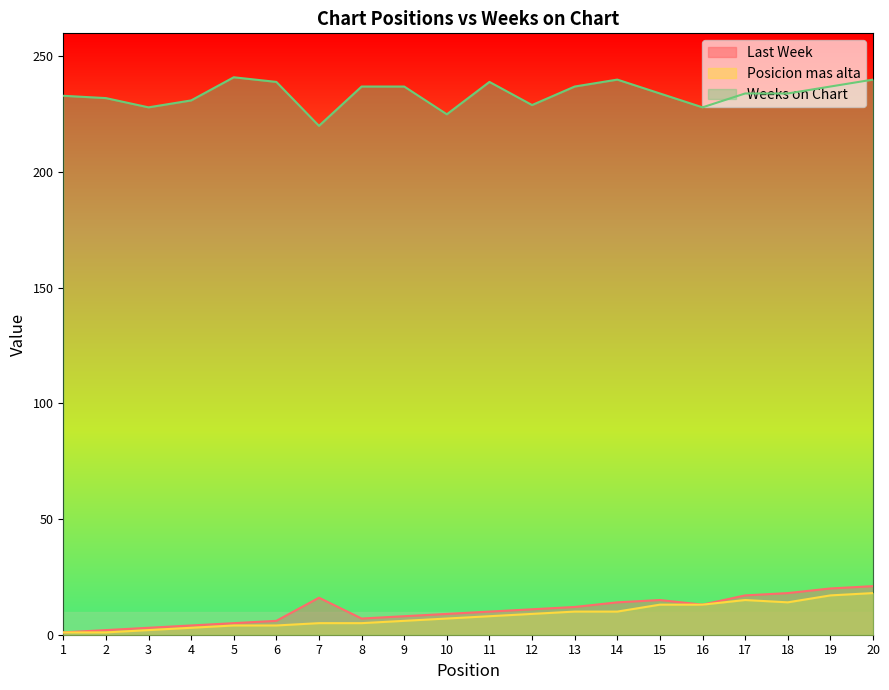

True or false: Weeks on Chart and Last Week intersect in this chart.

False